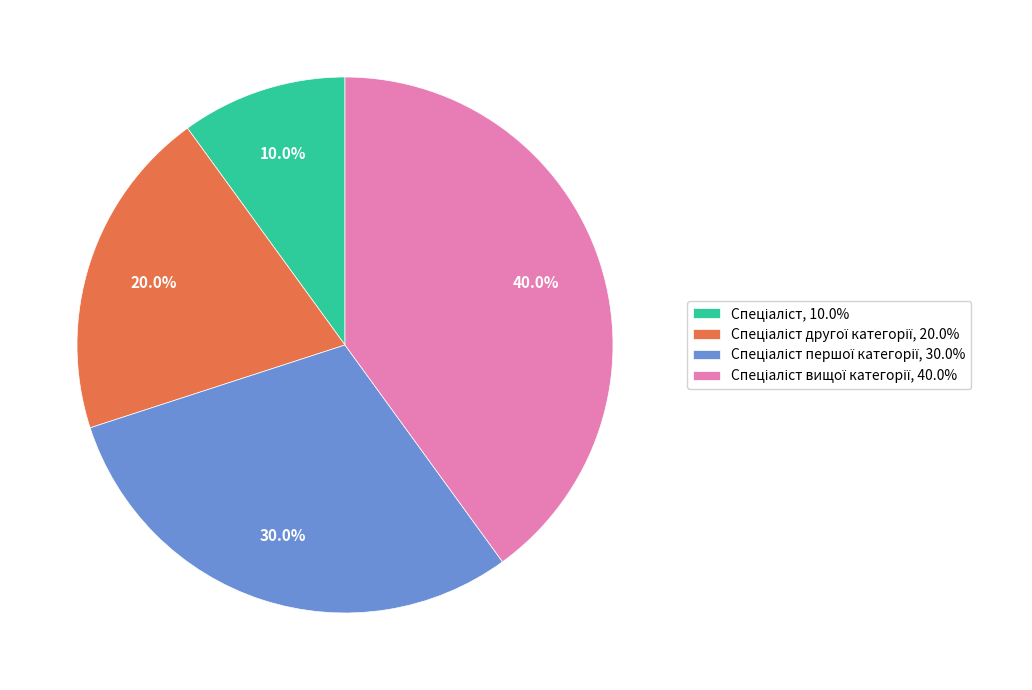

Does any single category account for the majority?

No